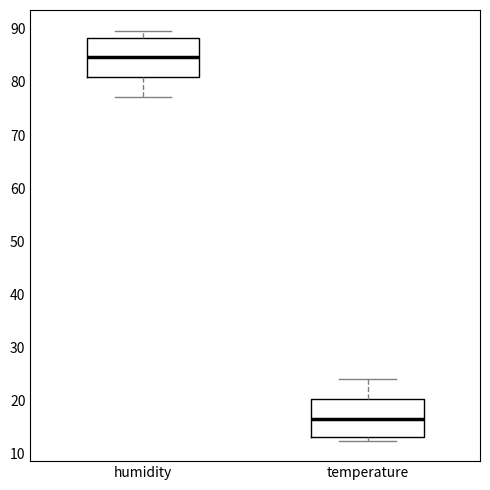

Reading left to right, transcribe this box plot: for each box, give where its median line is, the range the box spans, and where its two whiskers end, as read against the y-axis. The values are not printed on the chart, so give them approximately, as read against the axis.

humidity: median 85, box 81 to 88, whiskers 77 to 90
temperature: median 17, box 13 to 20, whiskers 12 to 24